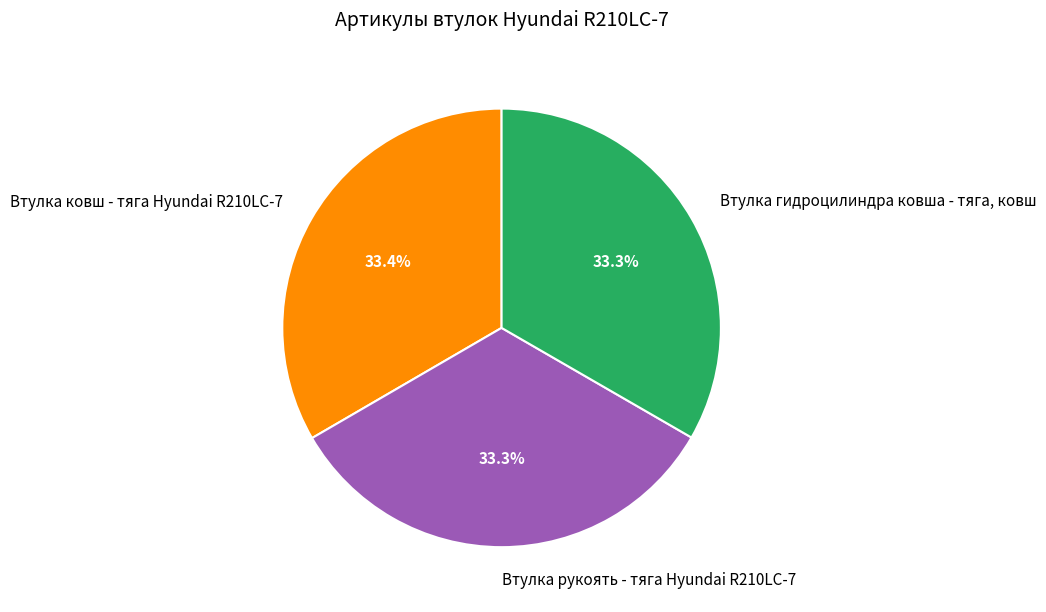

What percentage do Втулка рукоять - тяга Hyundai R210LC-7 and Втулка гидроцилиндра ковша - тяга, ковш together represent?

66.6%